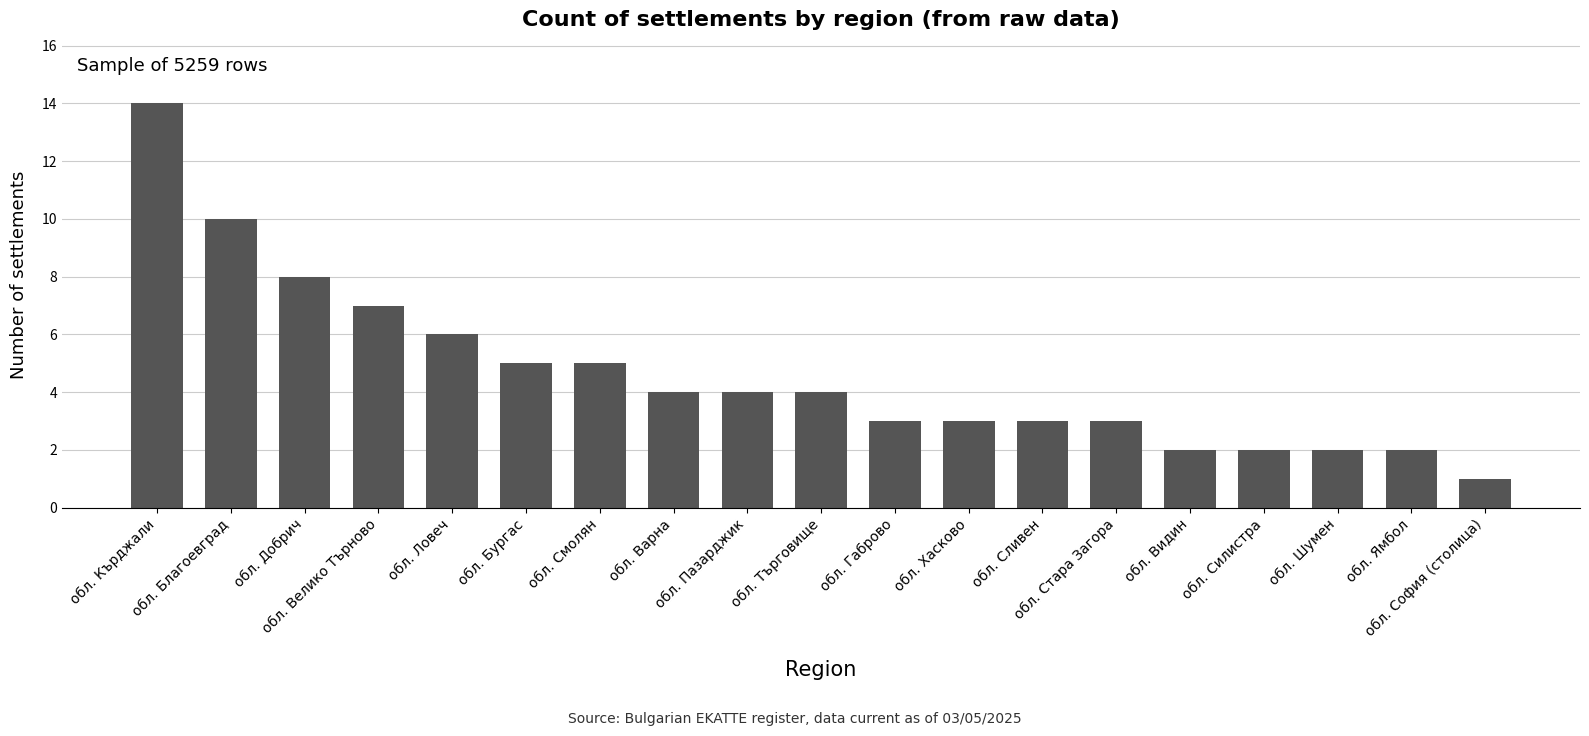

Which label corresponds to the smallest value in the chart?

обл. София (столица)